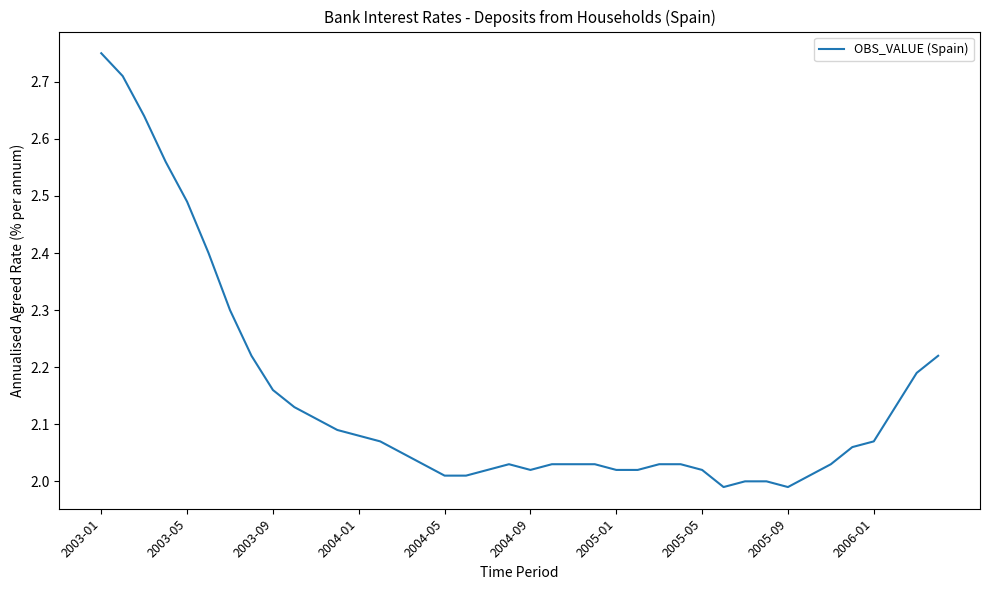

Which category has the highest value across all series?

2003-01